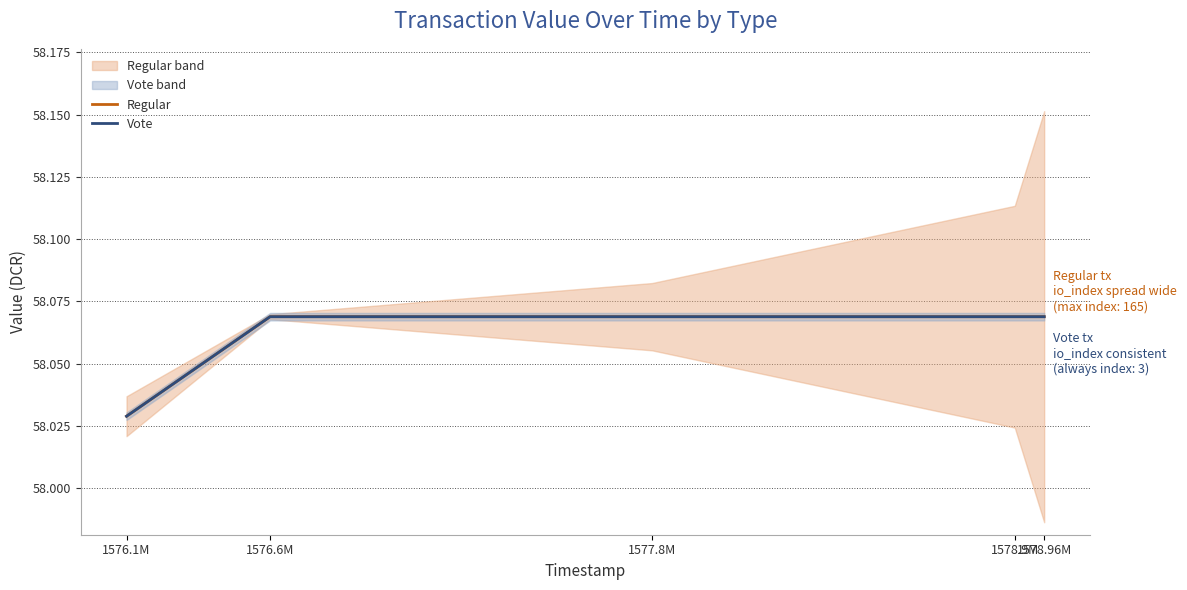

What is the label of the 2nd point from the right?

1578.9M